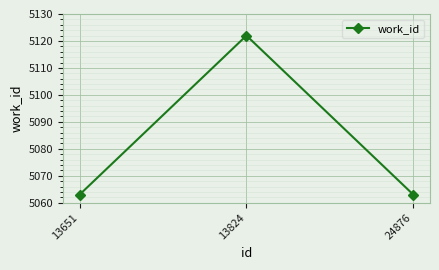

What is the sum of the values at 13824 and 13651?

10185